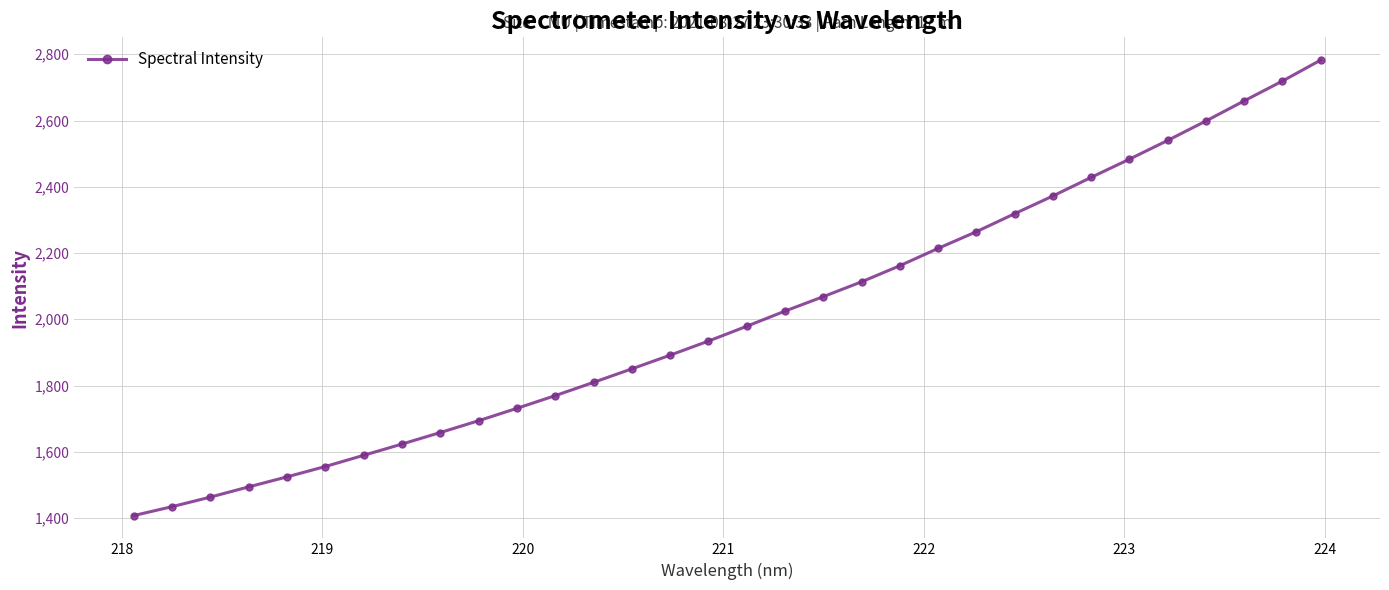

What is the difference between the second highest and minimum values?

1311.5